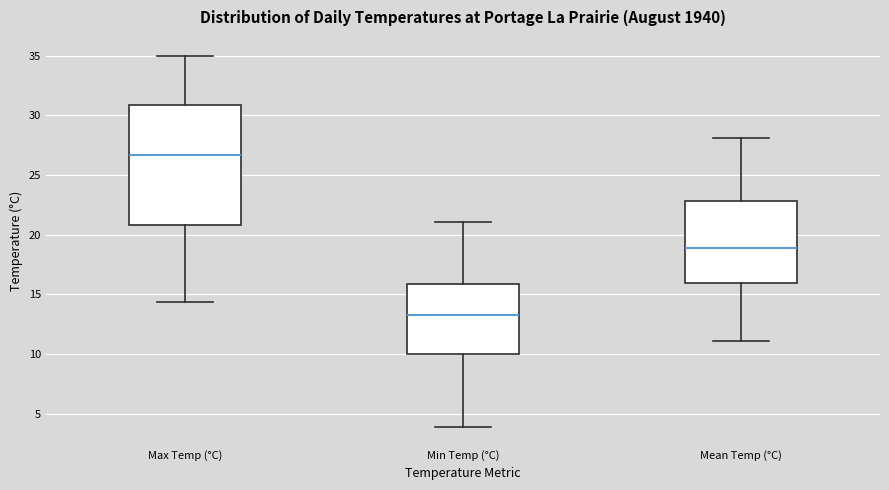

Which box is the tallest, from its lower edge to its upper edge?

Max Temp (°C)